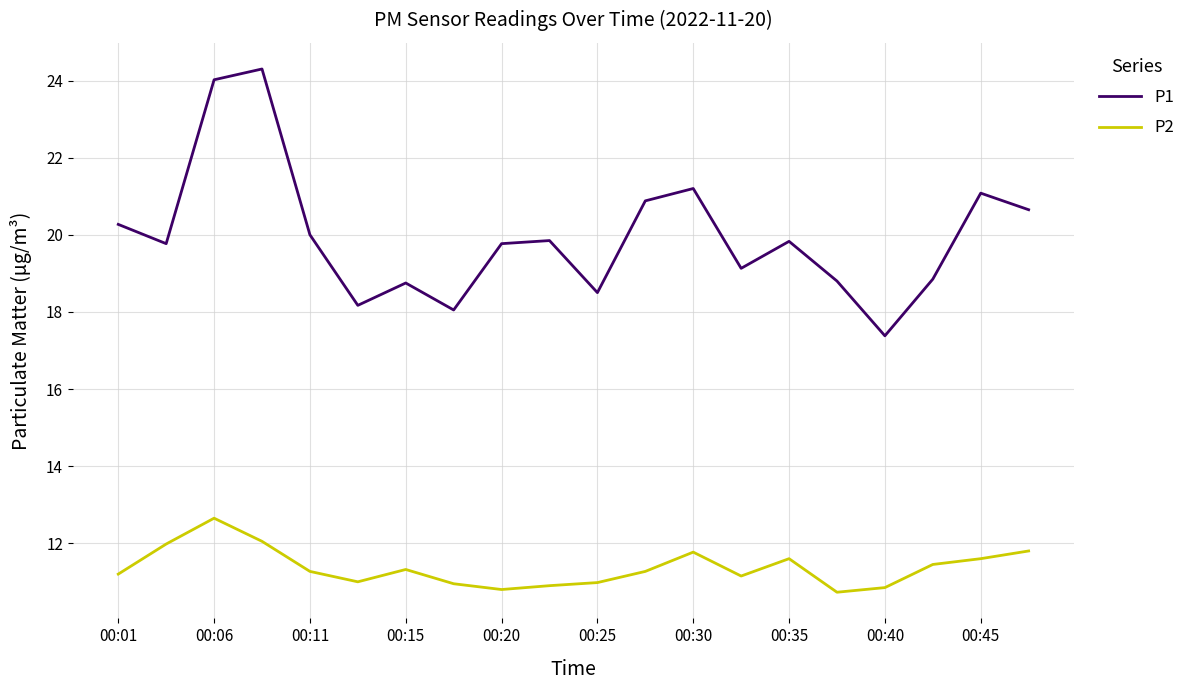

Which series has the largest range (max minus min)?

P1